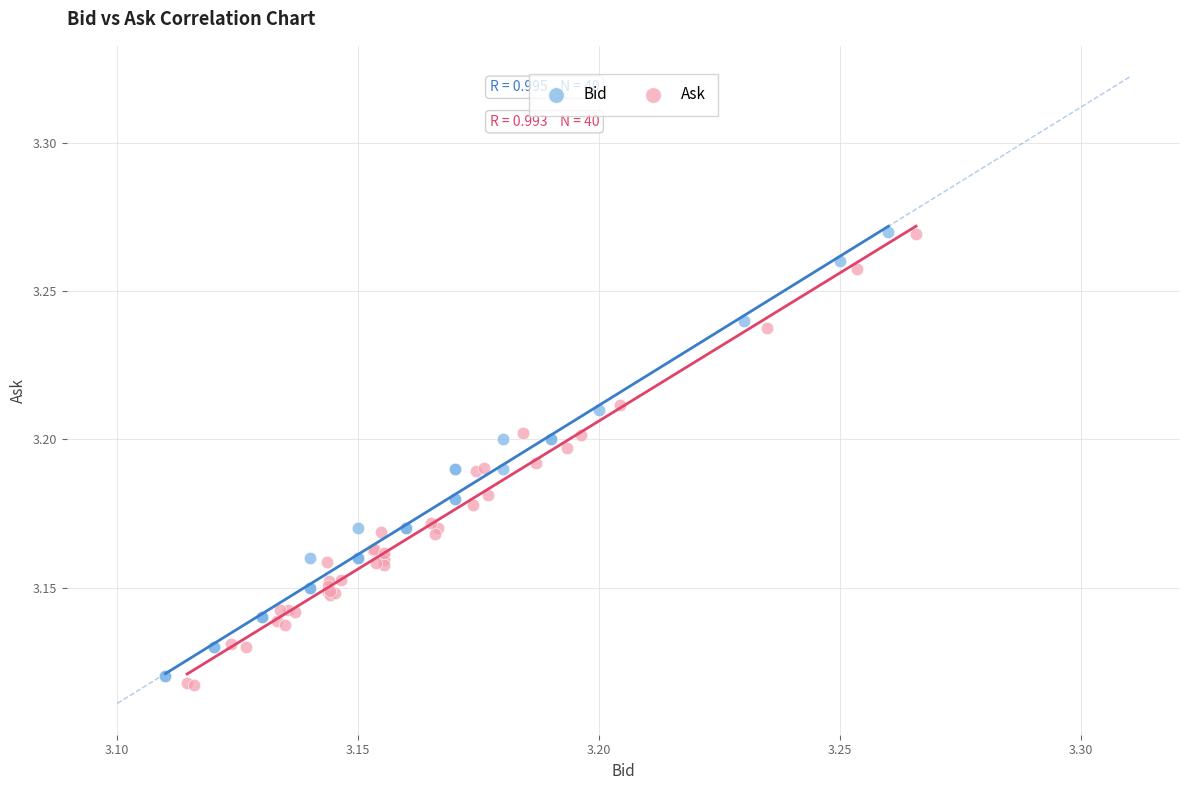

Which series contains the lowest Y value?

Ask